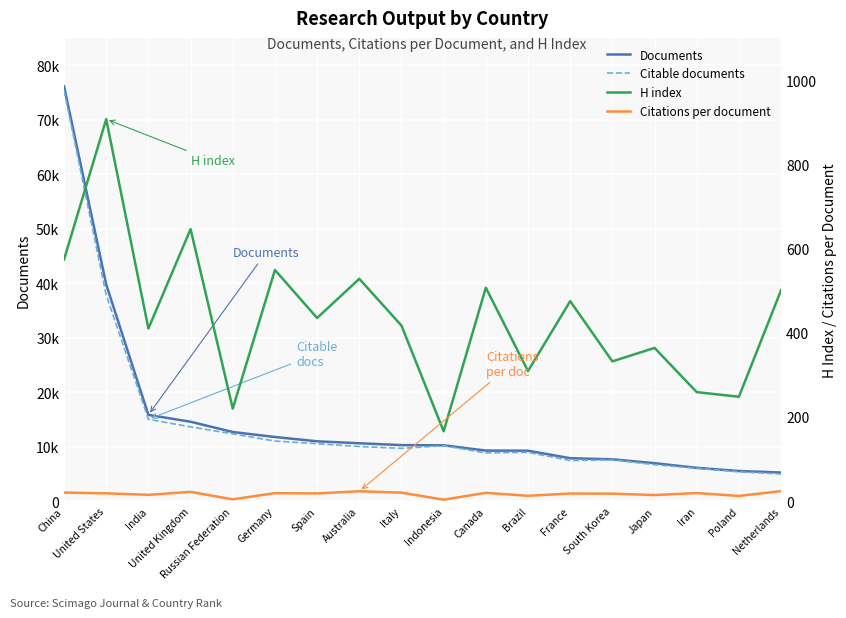

True or false: Citations per document has more than 1 interior local peaks.

True